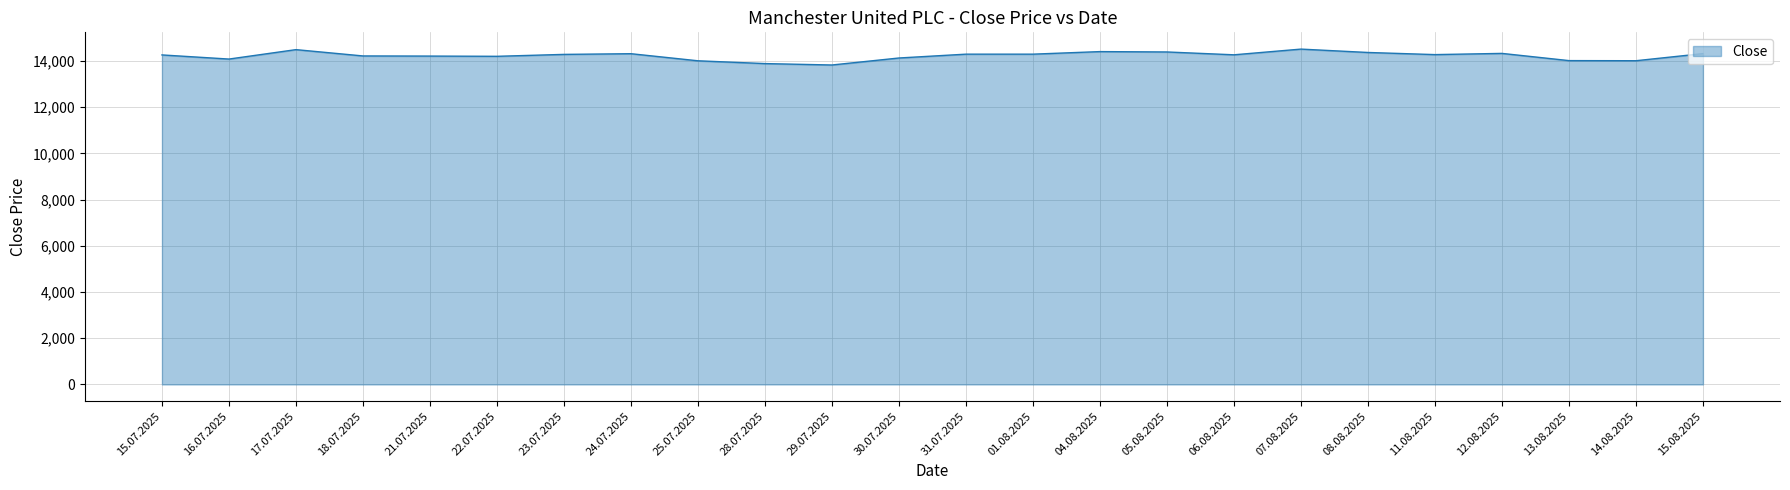

Count the number of categories in the chart.

24